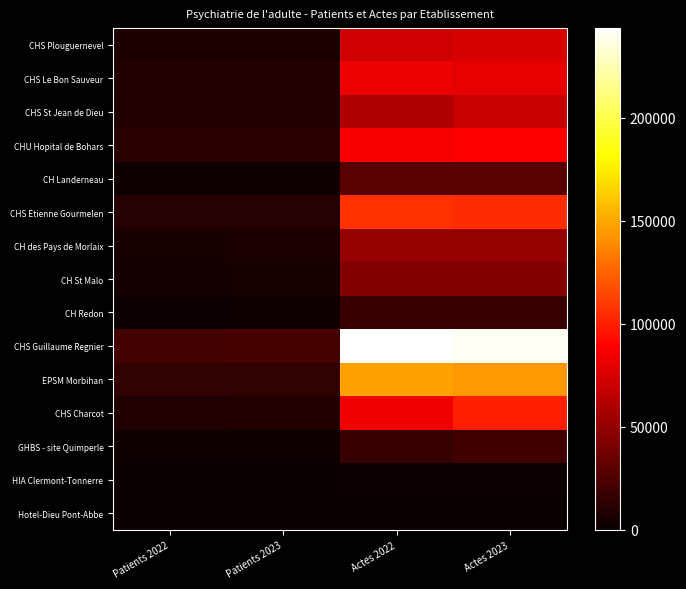

What is the spread (max minus min) of values at Patients 2022?

21311